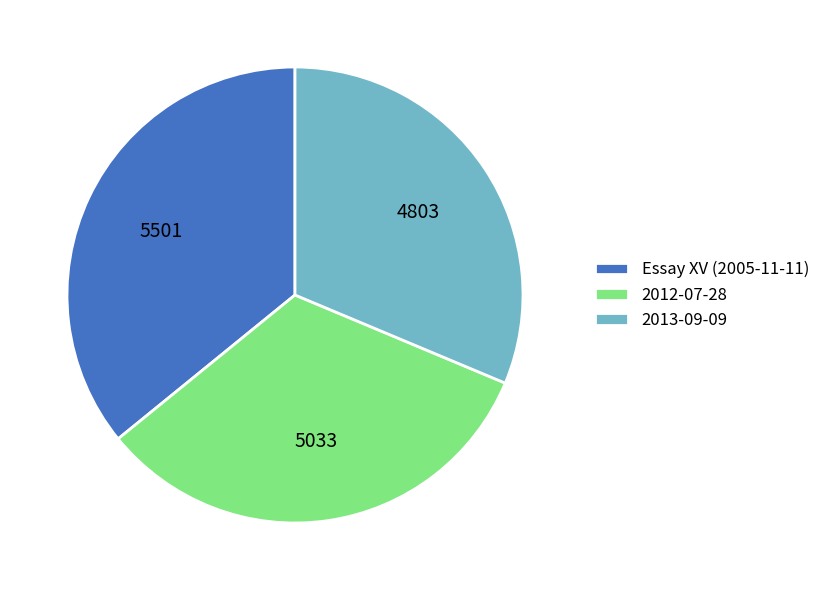

Approximately how many times larger is the value at 2012-07-28 compared to 2013-09-09?

1.0